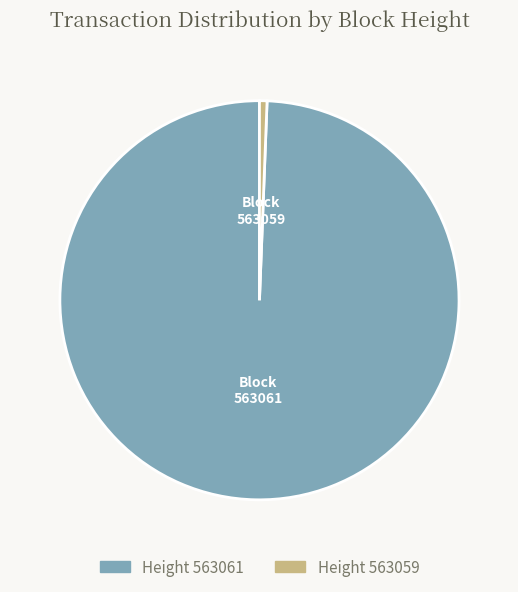

Is there any slice that represents more than half of the pie?

Yes